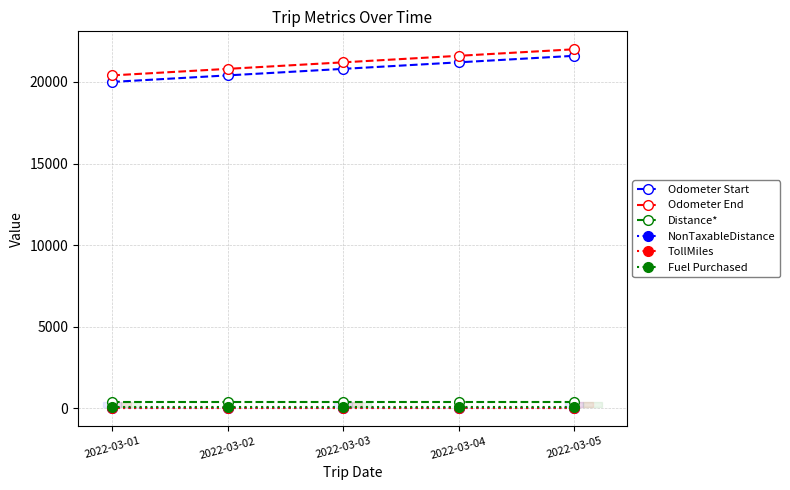

Rank the categories by TollMiles value from lowest to highest.

2022-03-01, 2022-03-02, 2022-03-03, 2022-03-04, 2022-03-05